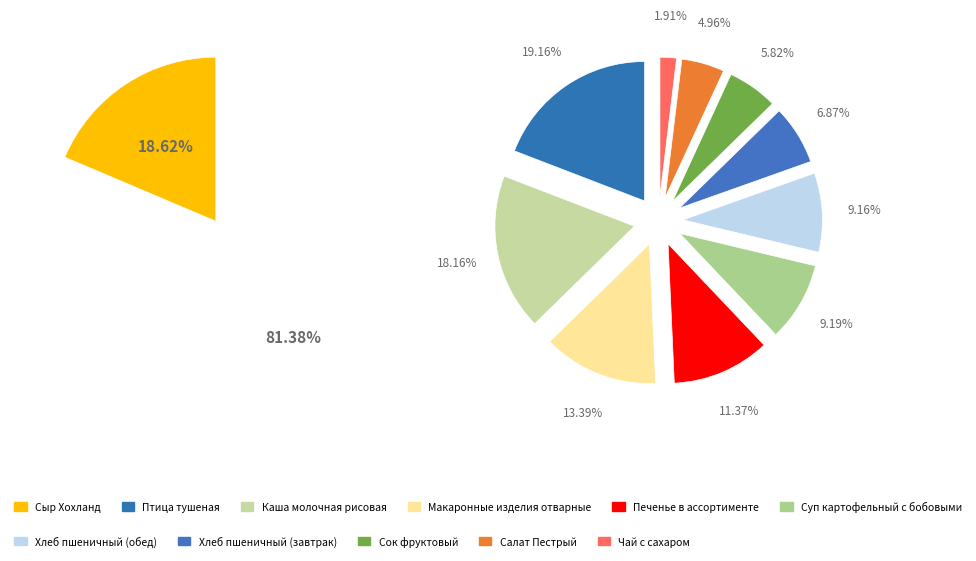

Is there any slice that represents more than half of the pie?

No